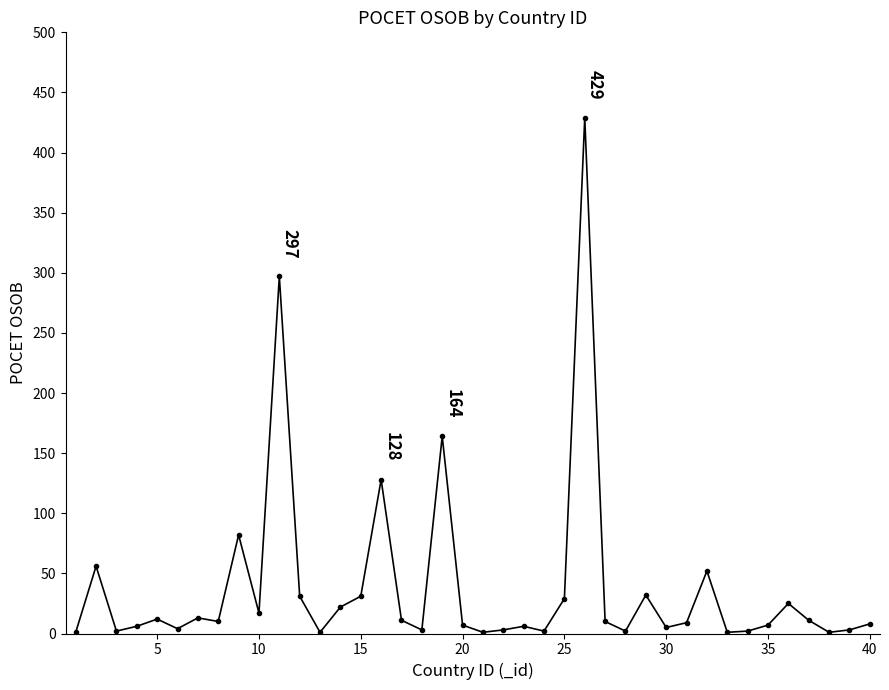

What is the value of the 35th point from the left?

7